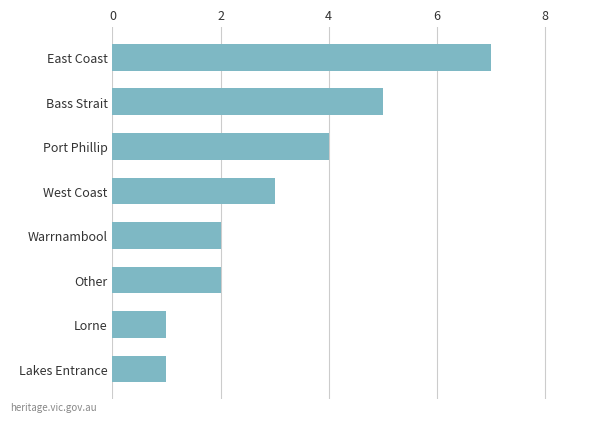

At which label is the value closest to 4?

Port Phillip